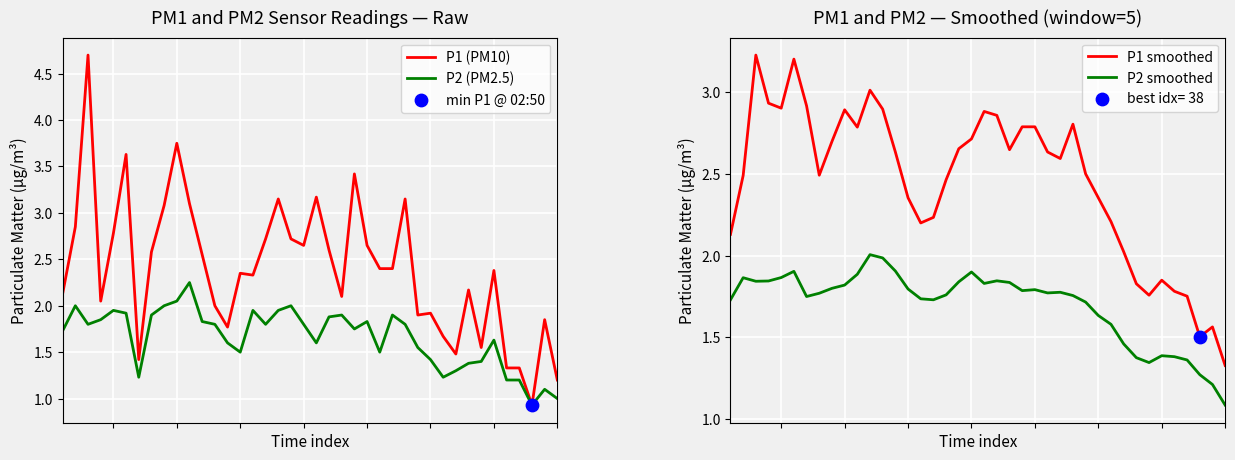

Which series contains the highest Y value?

P1 (PM10)